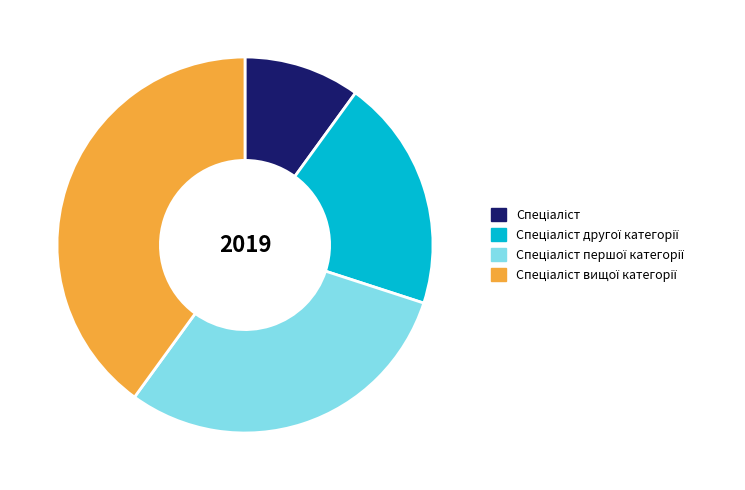

Is there any slice that represents more than half of the pie?

No